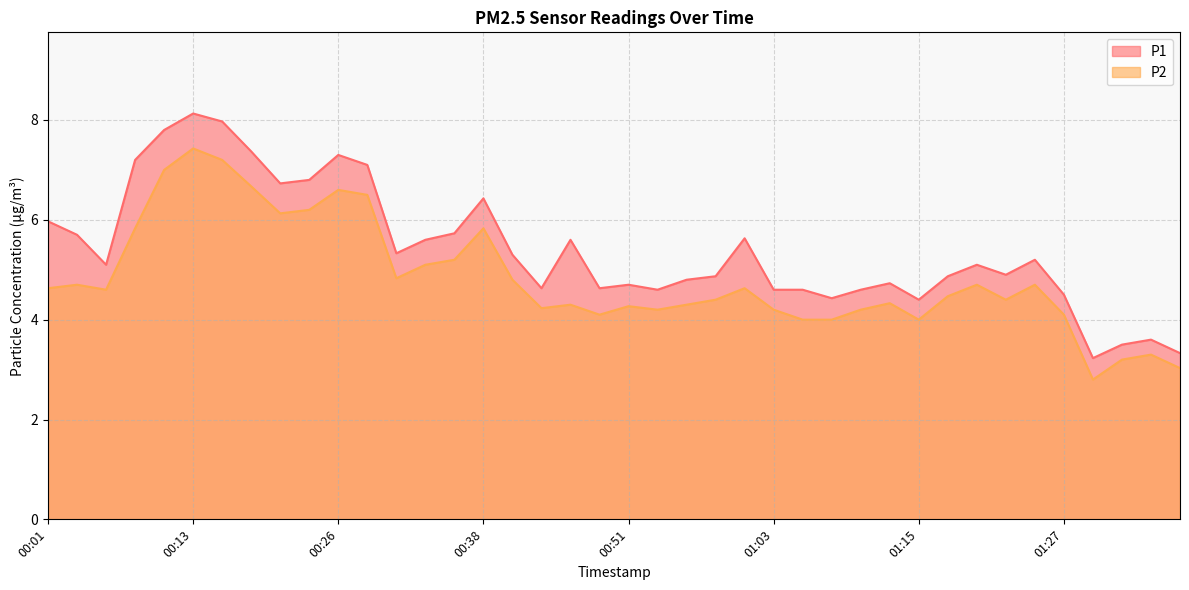

What is the difference between the P2 values at 01:15 and 00:11?

3.0